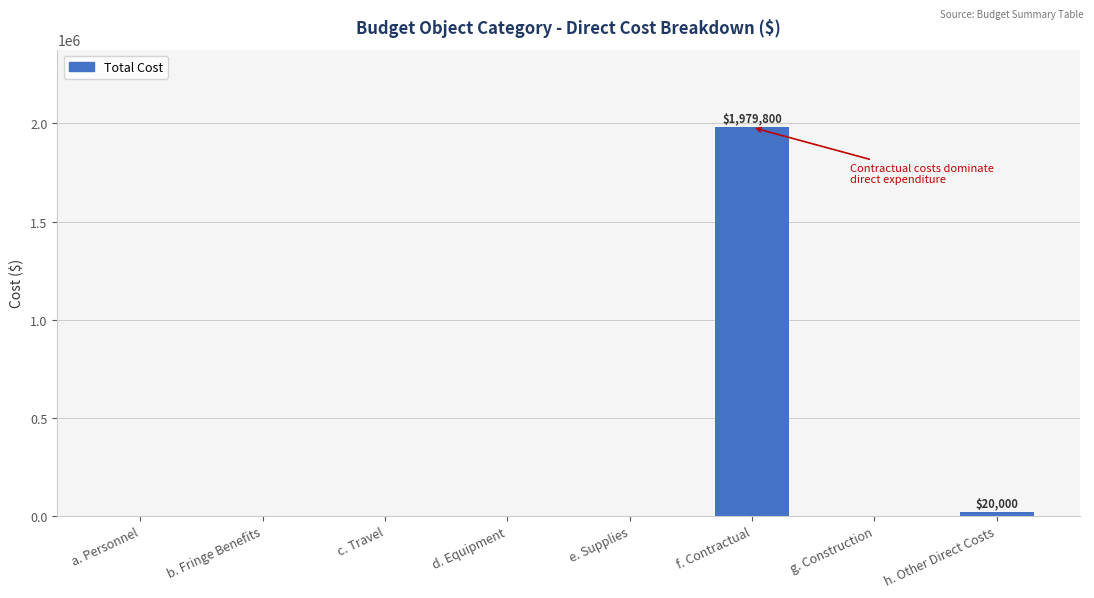

The chart shows a value of 0 at b. Fringe Benefits. True or false?

True